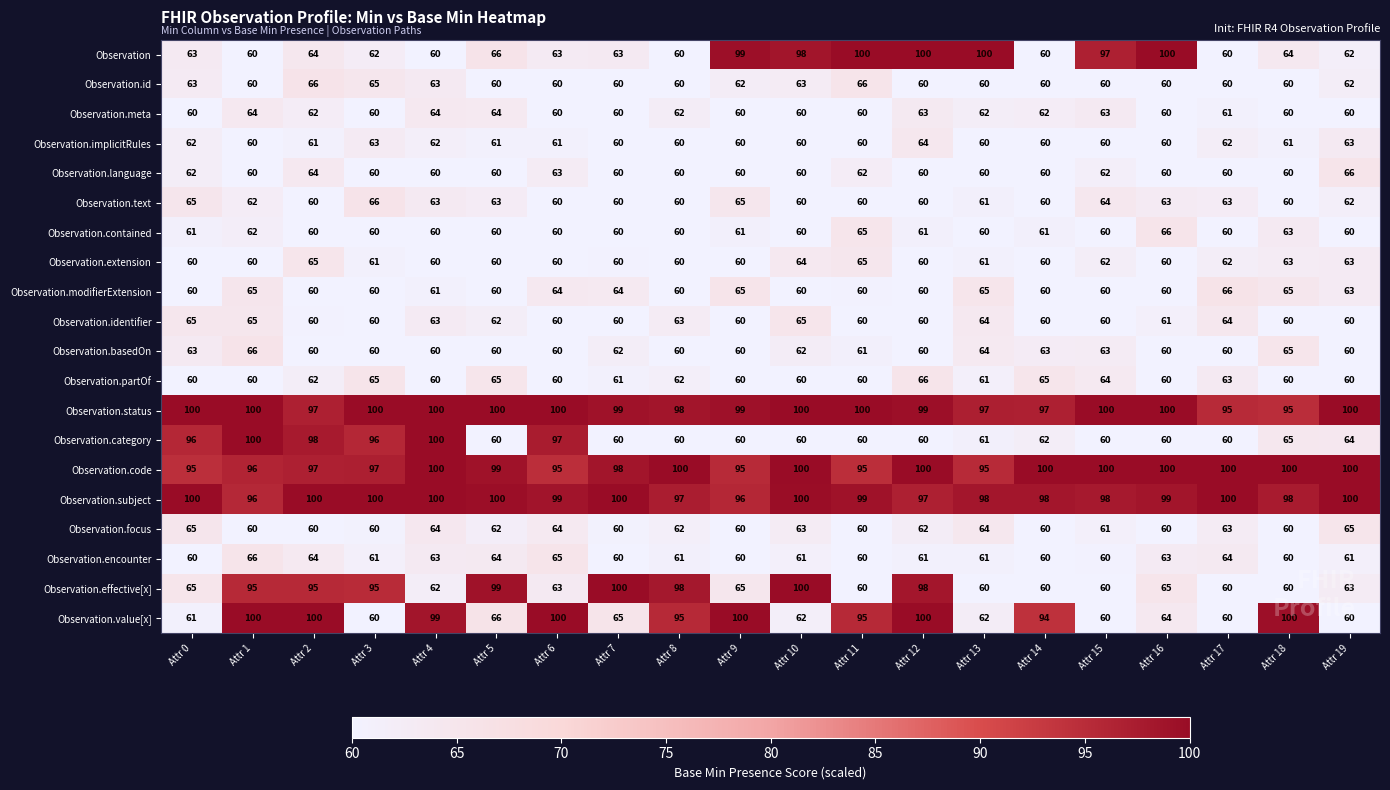

The Observation.partOf series shows 12 at Attr 16. True or false?

False